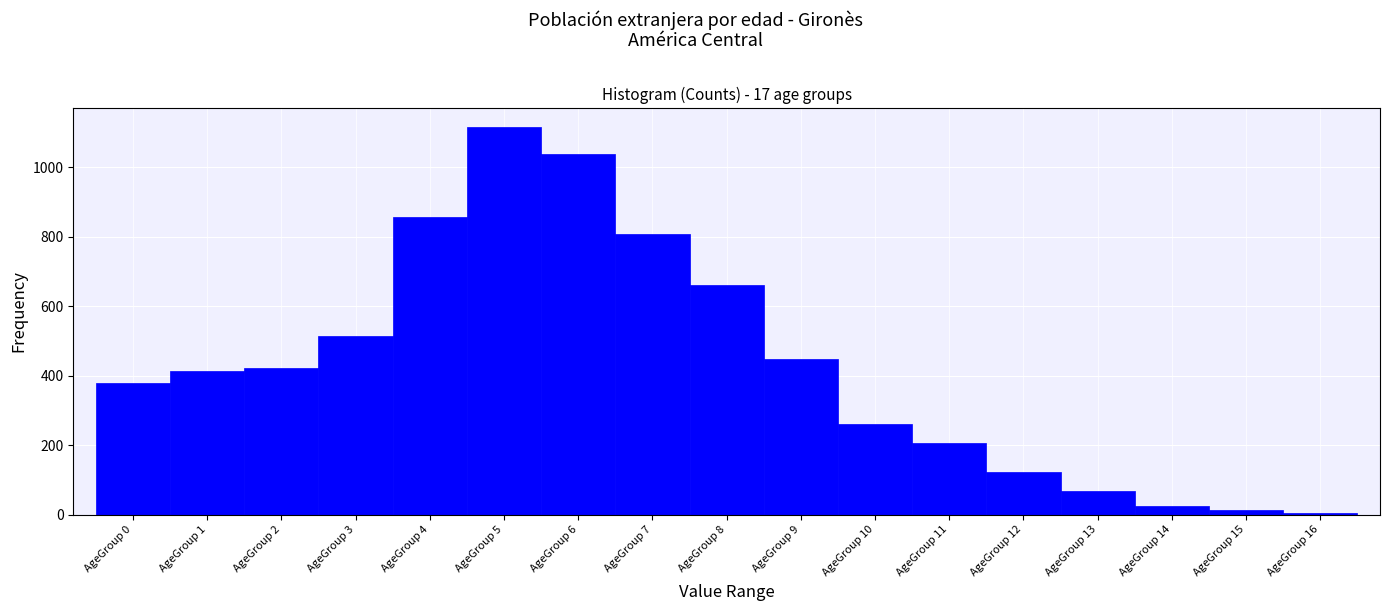

Over which range of the x-axis is the bar tallest?

4.5 to 5.5